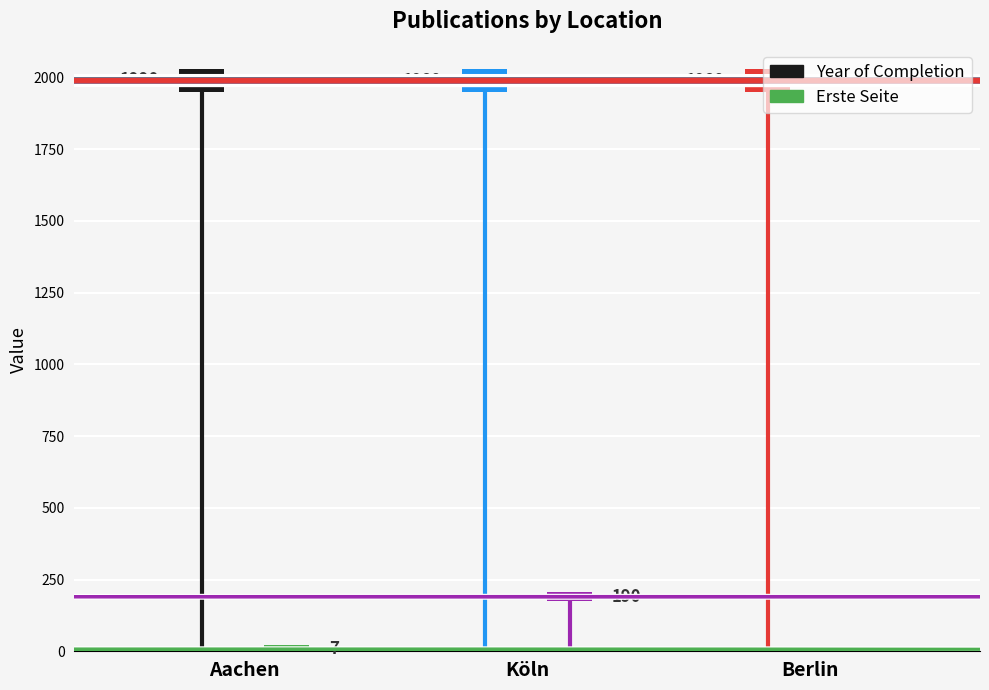

Reading right to left, list all the values displayed in this chart.

Year of Completion: Berlin=1989	Köln=1989	Aachen=1990
Erste Seite: Berlin=0	Köln=190	Aachen=7